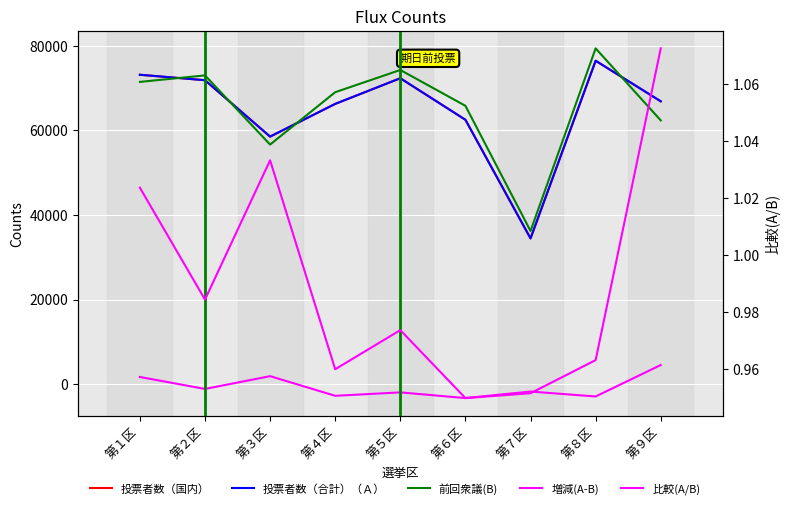

Where is 投票者数（合計）（Ａ） nearest to the value 55460?

第３区